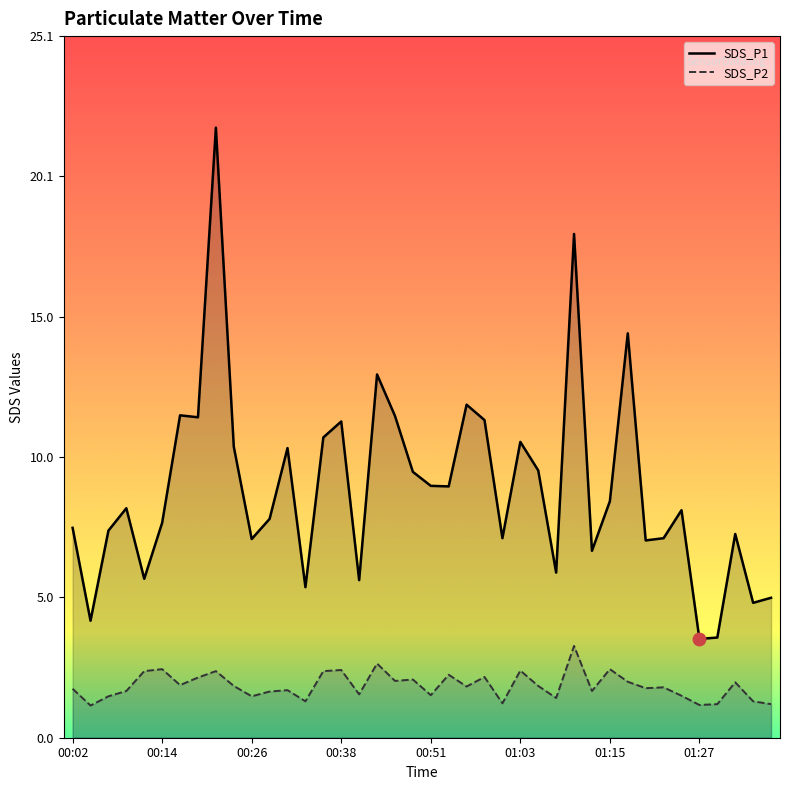

True or false: SDS_P2 and SDS_P1 intersect in this chart.

False